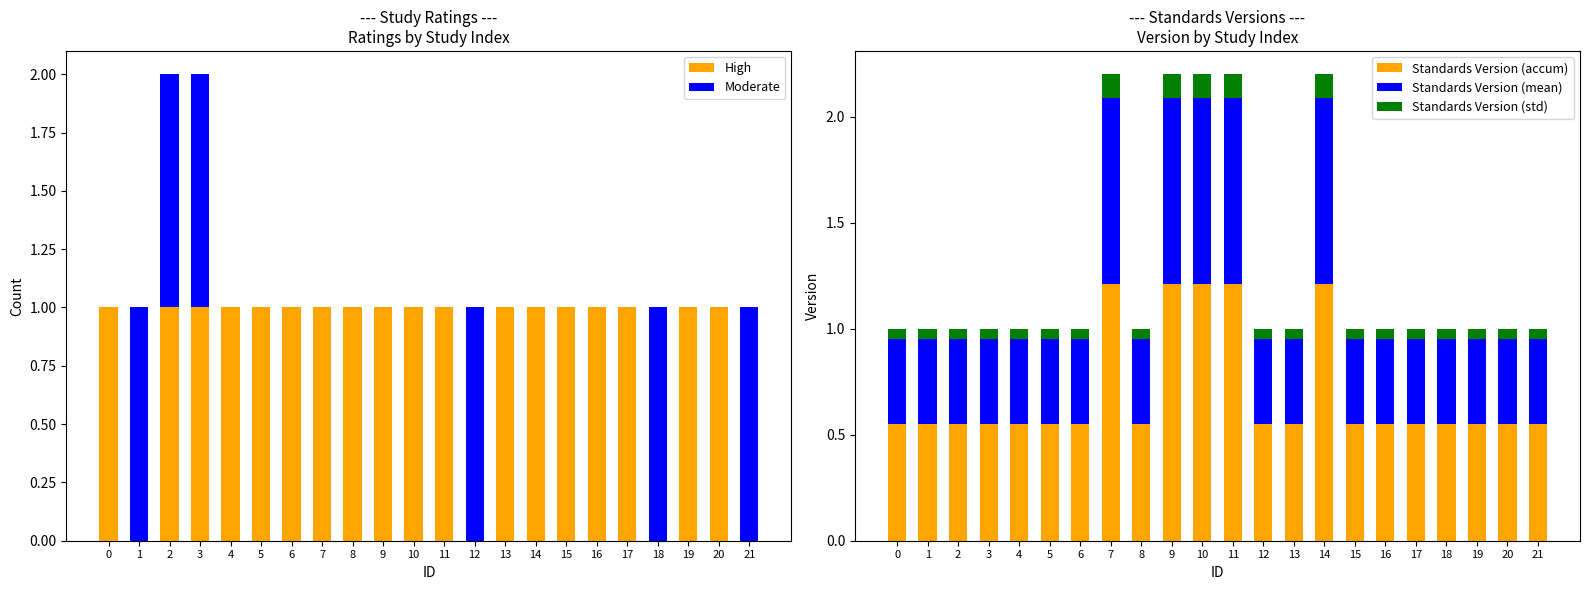

At which category is the sum across all series the highest?

7